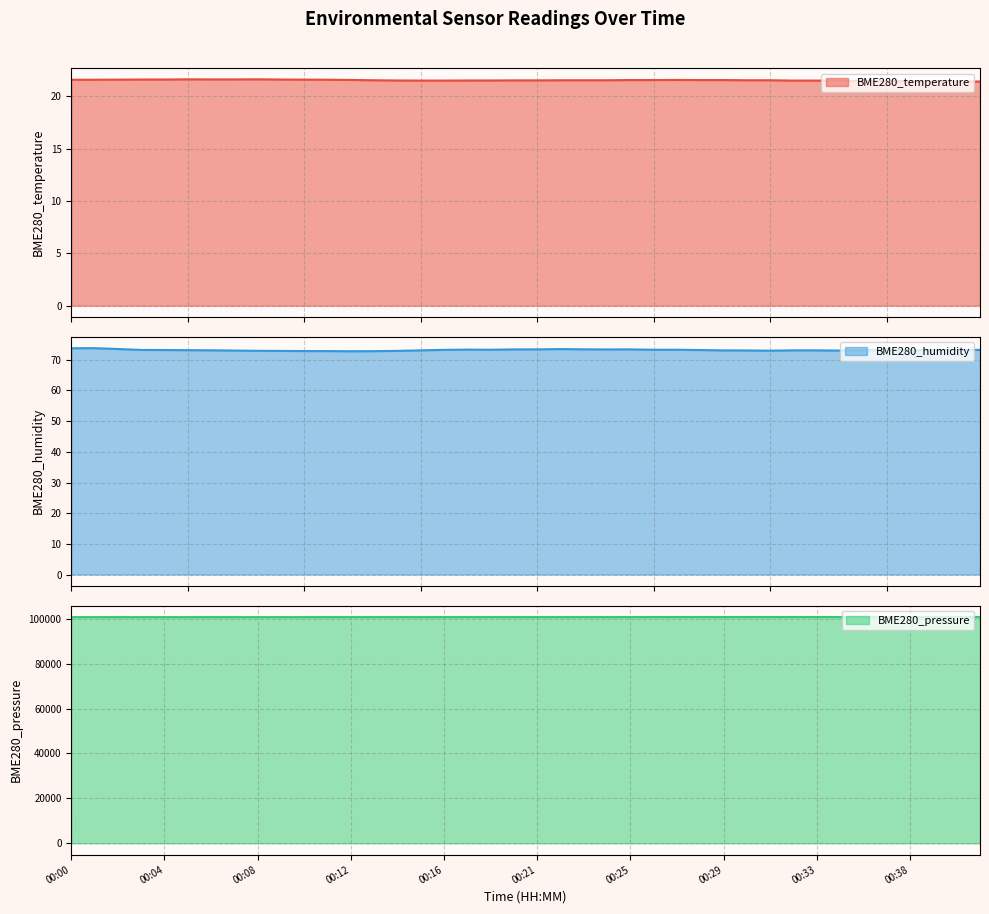

The value of BME280_humidity at 00:36 is 73.1. True or false?

True